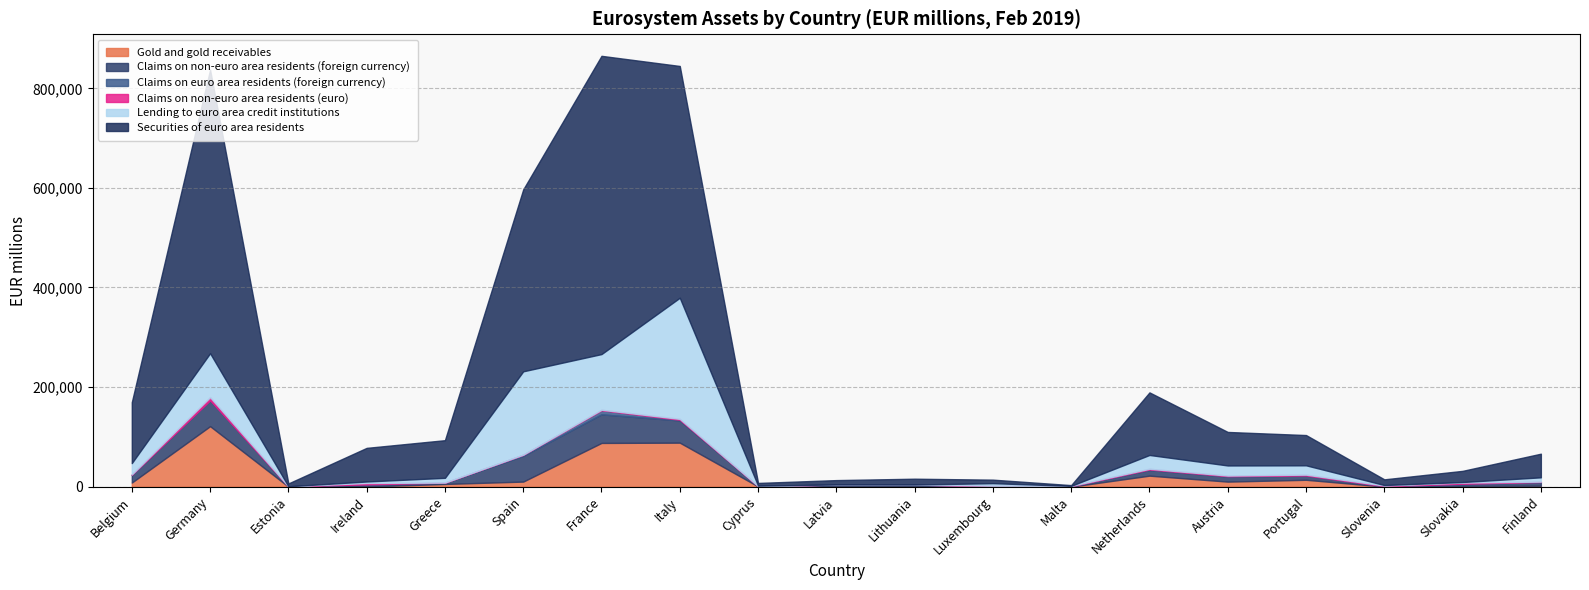

What is the maximum value for Gold and gold receivables?

121445